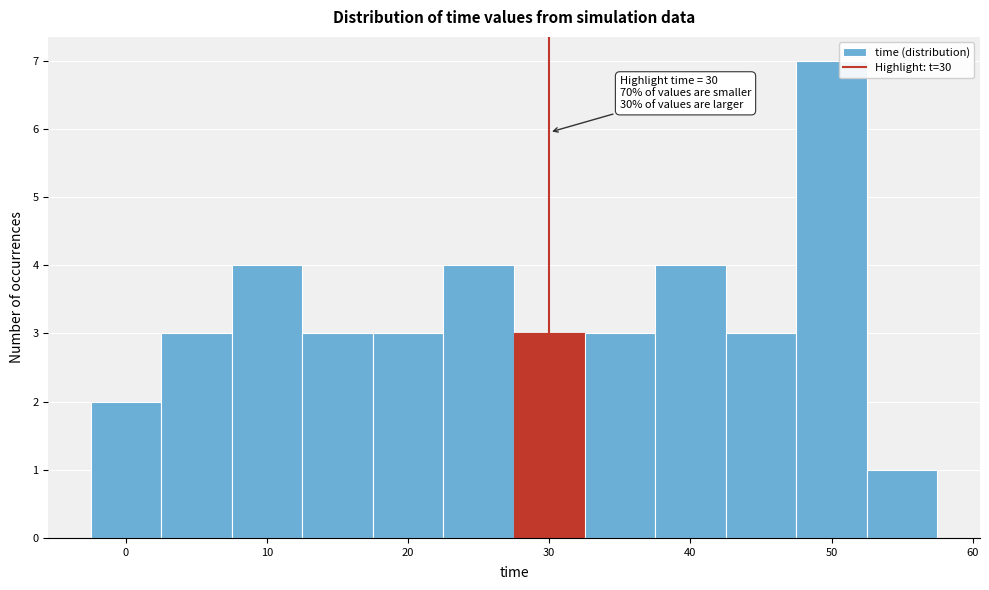

Over which range of the x-axis is the bar tallest?

47.5 to 52.5